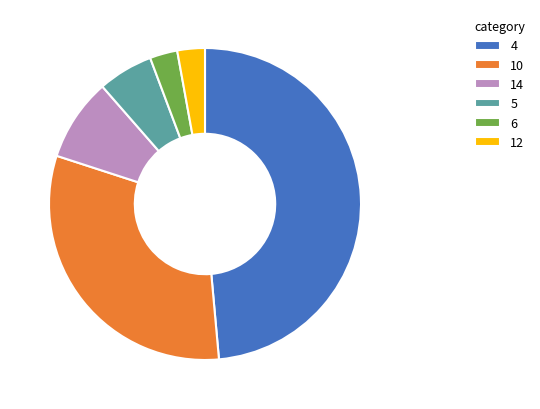

The 10 slice represents 31% of the pie. True or false?

True